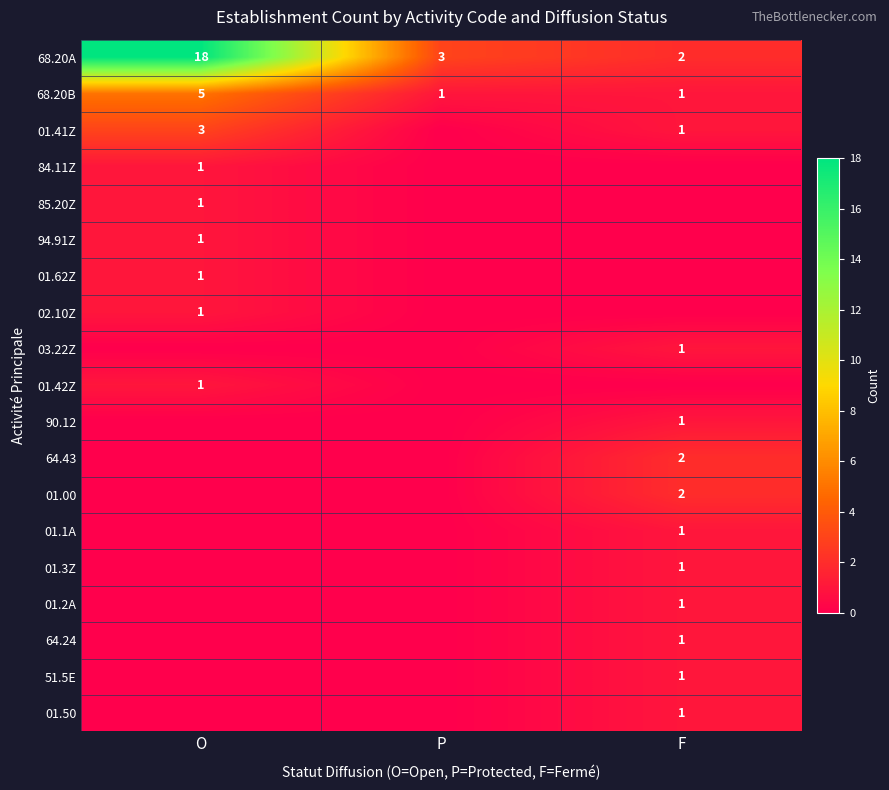

The 02.10Z series shows 1 at O. True or false?

True